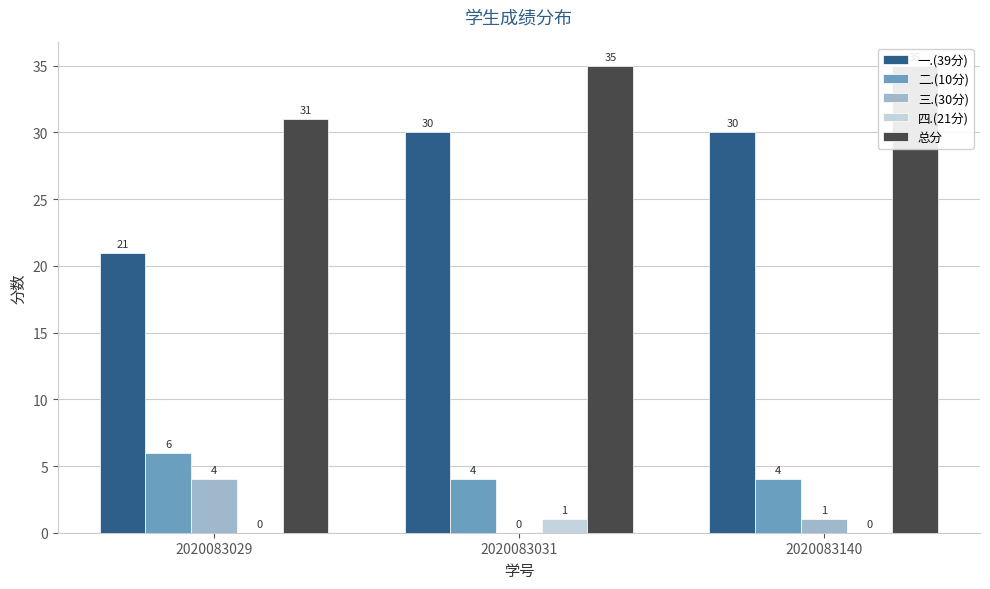

At which category does the chart reach its peak across all series?

2020083031